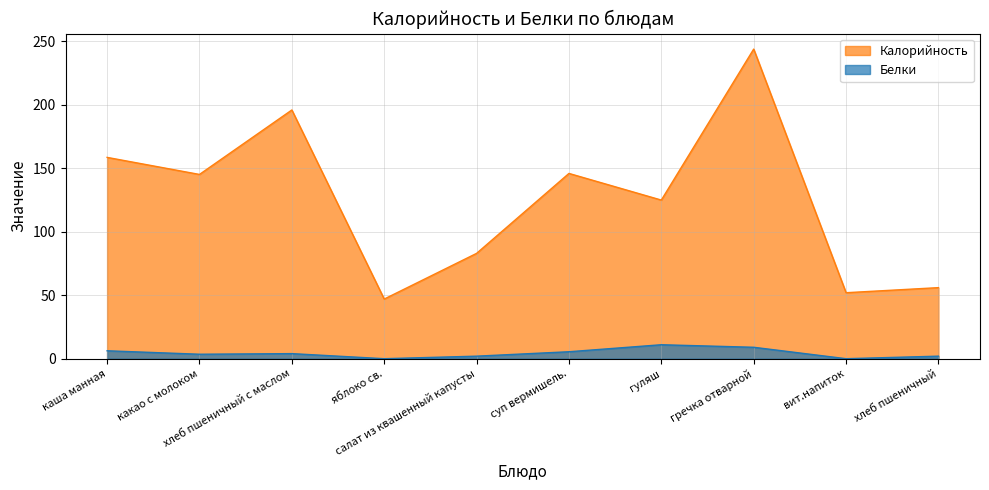

How many lines are shown in the chart?

2